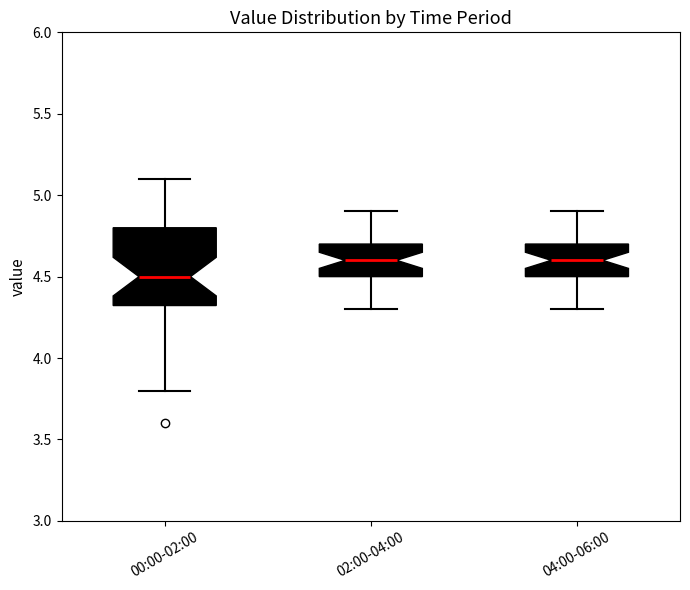

Where is the lower edge of the box for 00:00-02:00 on the y-axis? The values are not printed on the chart, so give them approximately, as read against the axis.

4.3